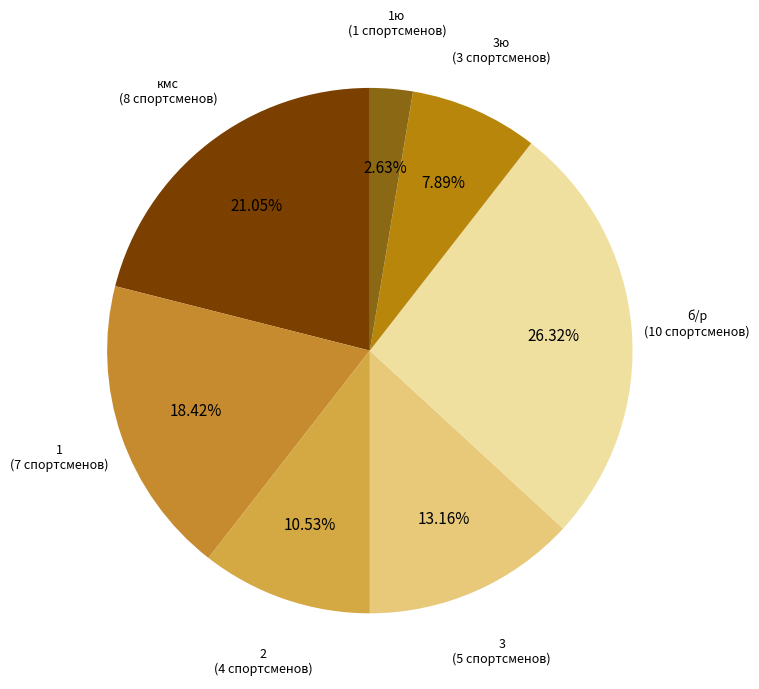

Count the number of slices in the pie.

7